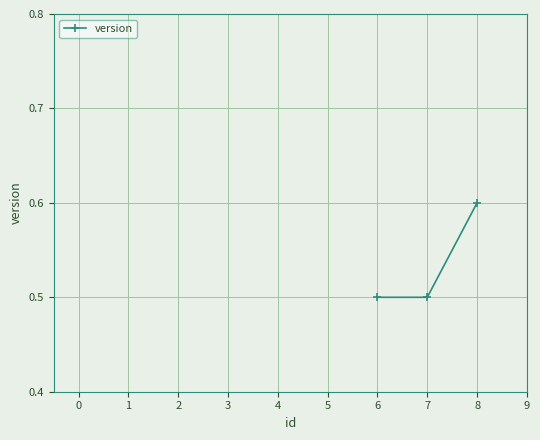

The value at 6 is 0.7. True or false?

False